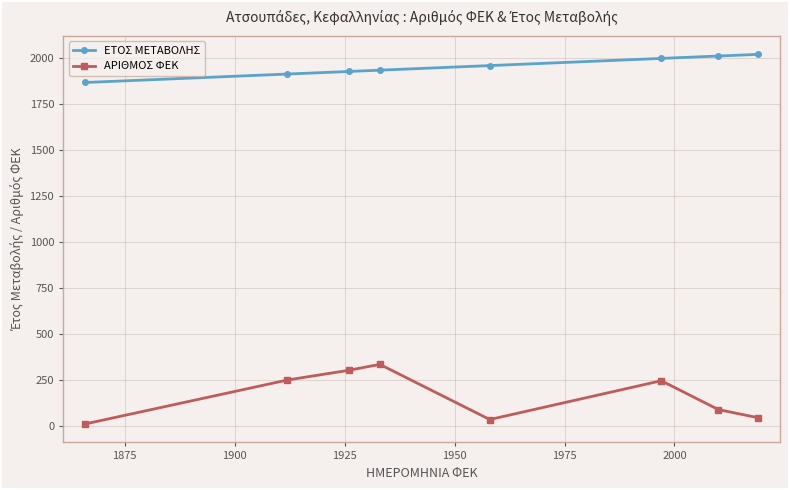

At how many categories does at least one series exceed 1435?

8